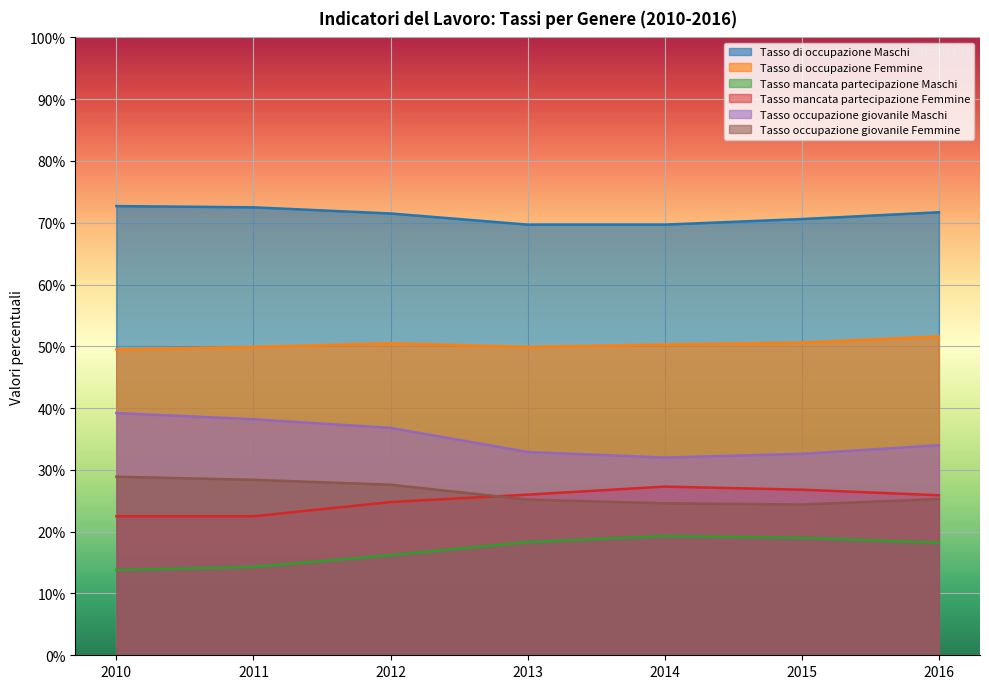

Where does the Tasso mancata partecipazione Femmine series first go above 25?

2013